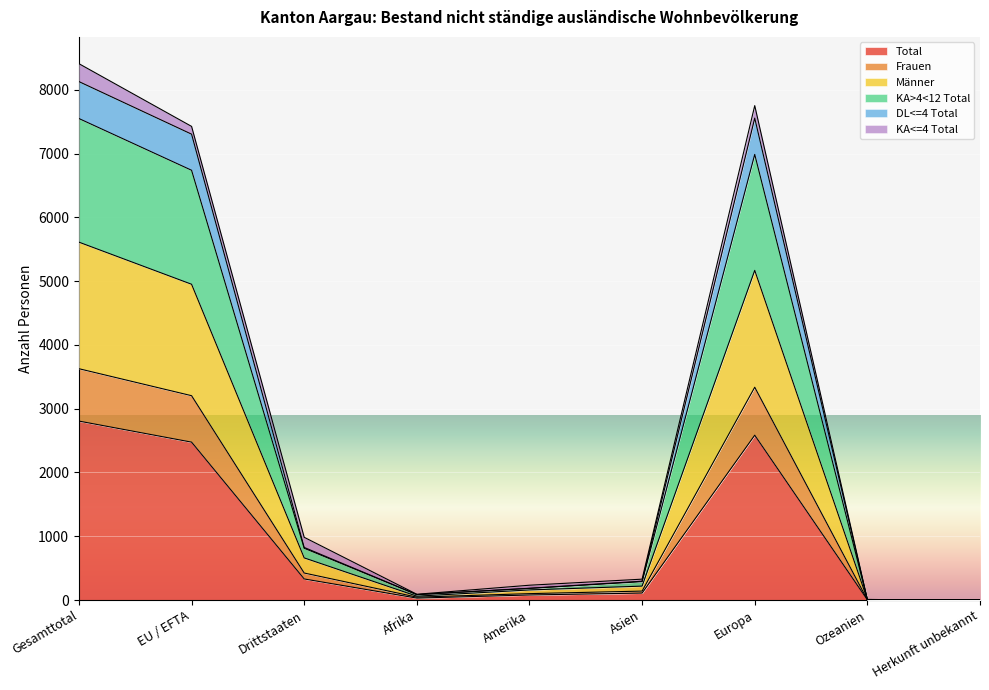

Does the chart display data point markers on the line(s)?

No